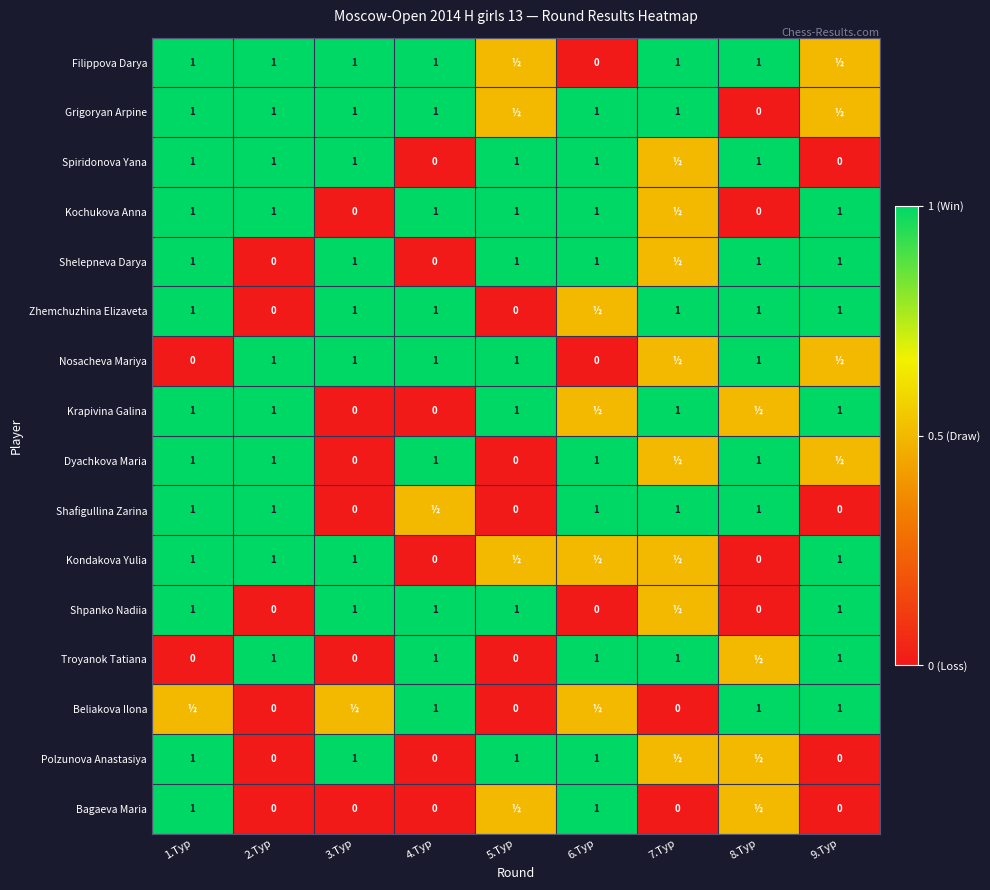

Is it true that Kochukova Anna equals 1.0 at 2.Тур?

True